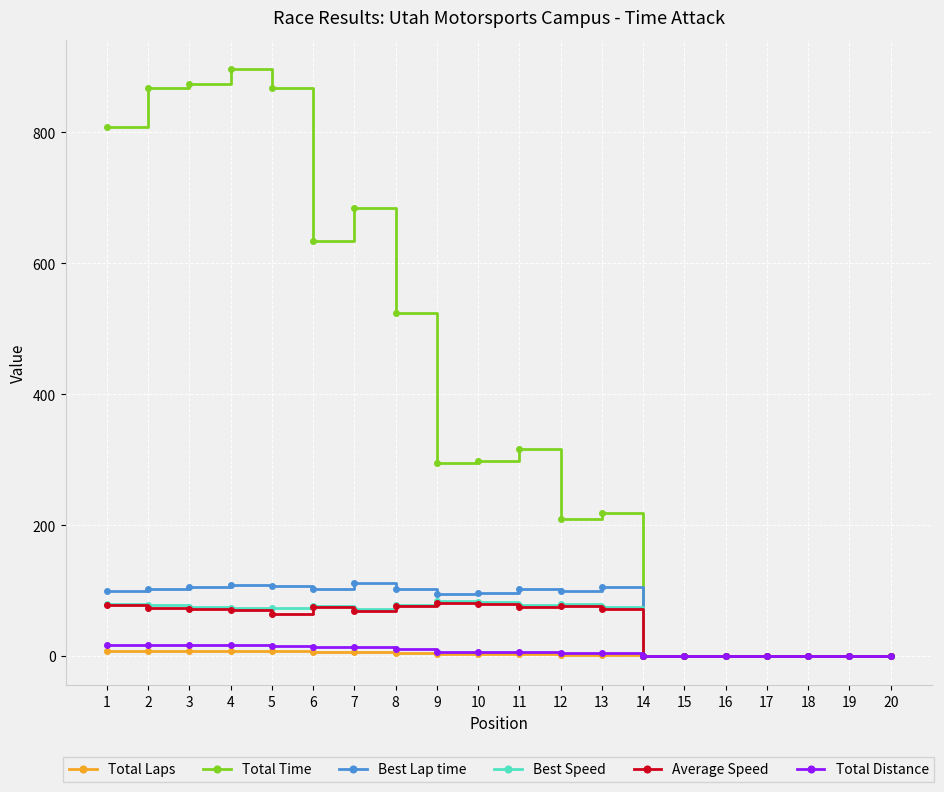

The value of Average Speed at 18 is 0.0. True or false?

True